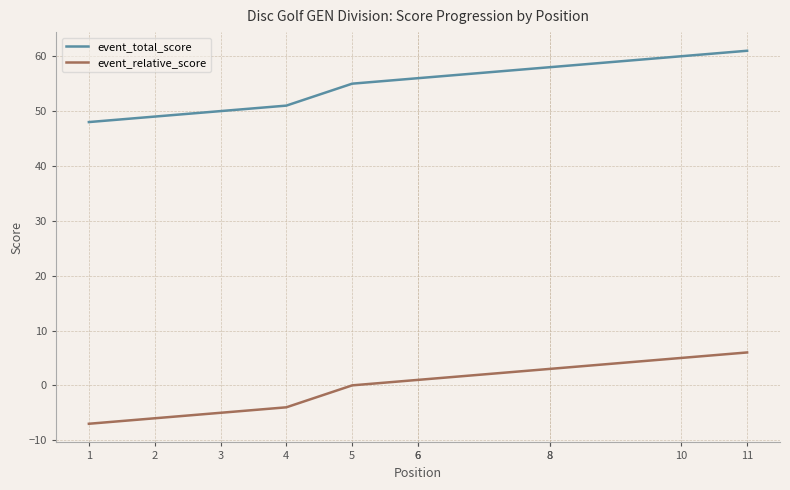

What is the average value of the event_total_score series?

55